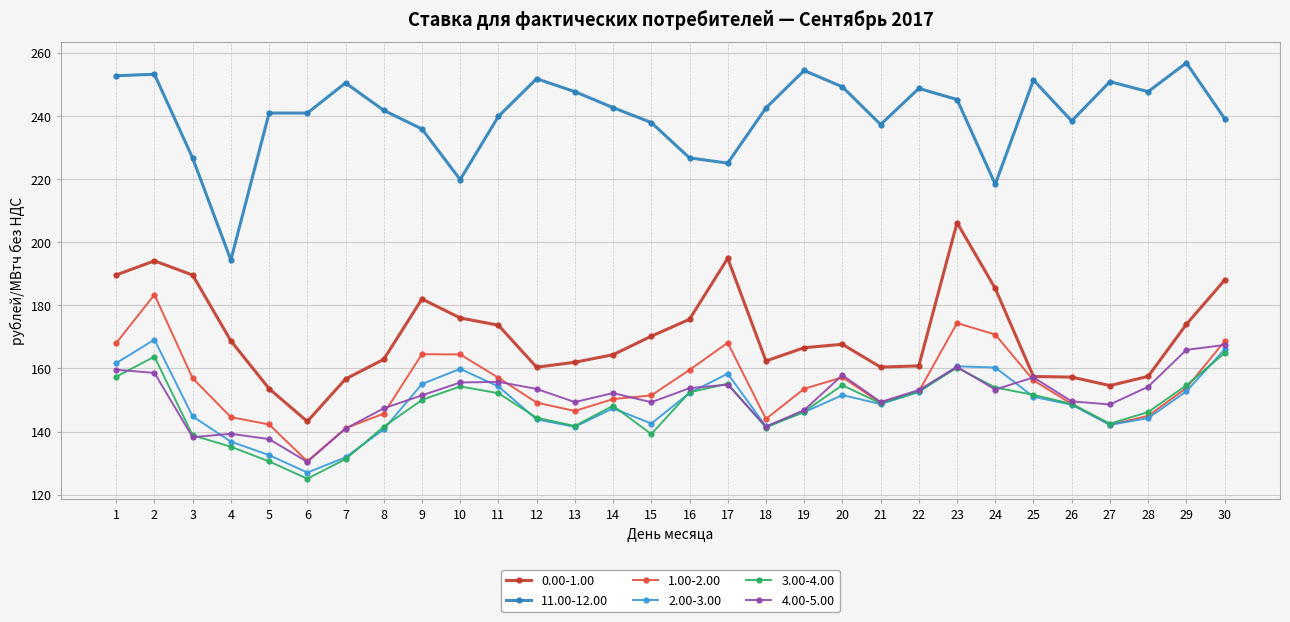

What is the average value of the 11.00-12.00 series?

240.3